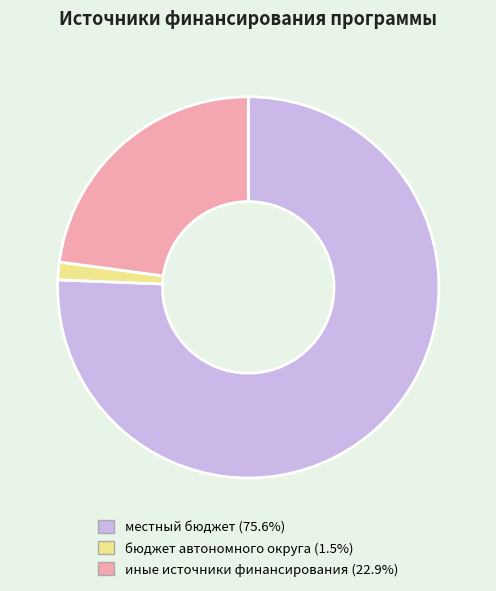

How many slices are in this pie chart?

3